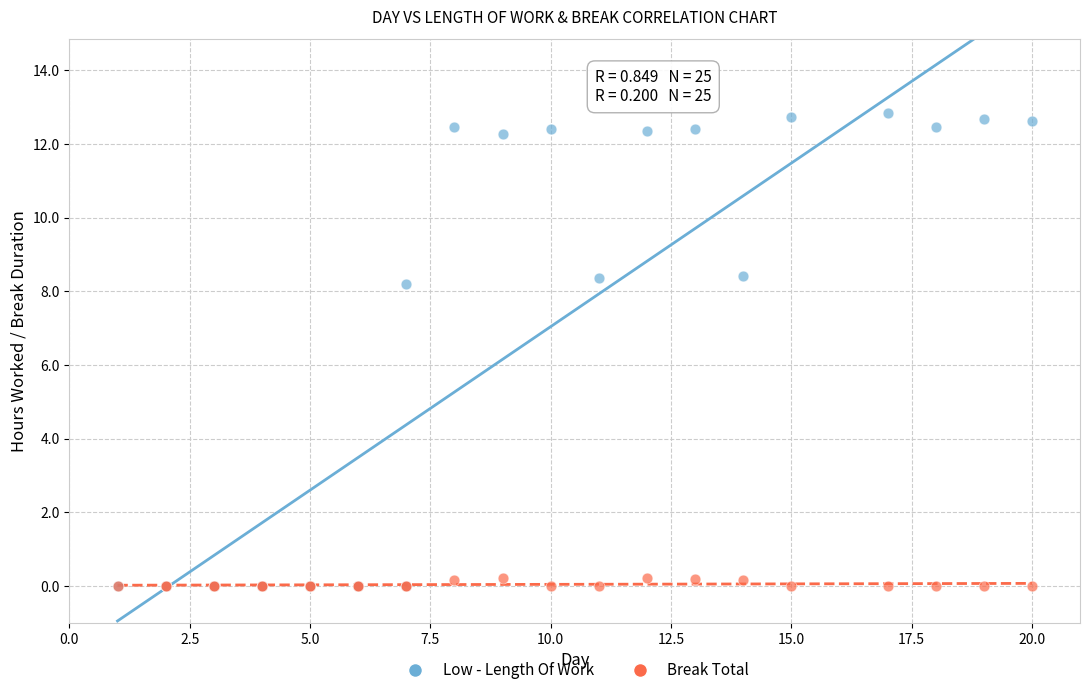

What are all the series names shown in the legend?

Low - Length Of Work, Break Total